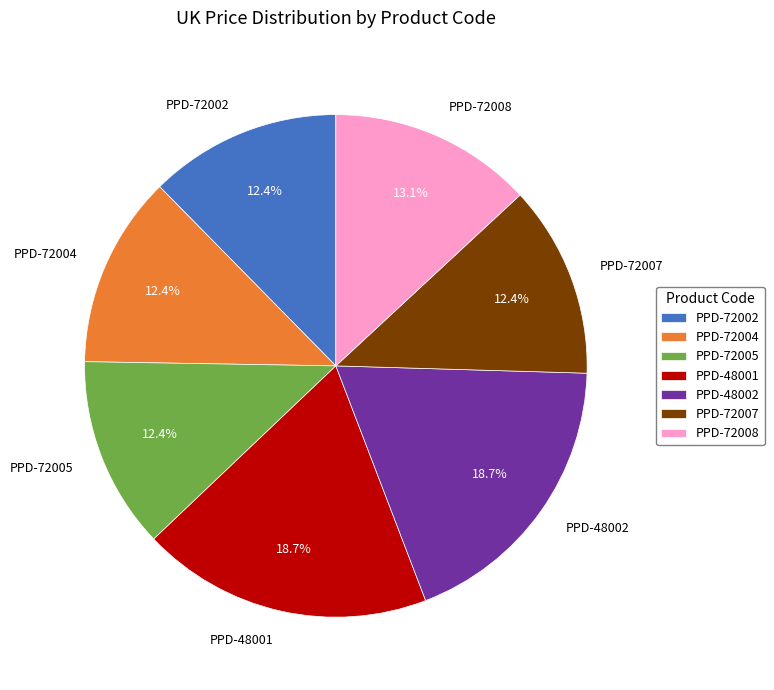

True or false: PPD-48001 accounts for 19% of the total.

True